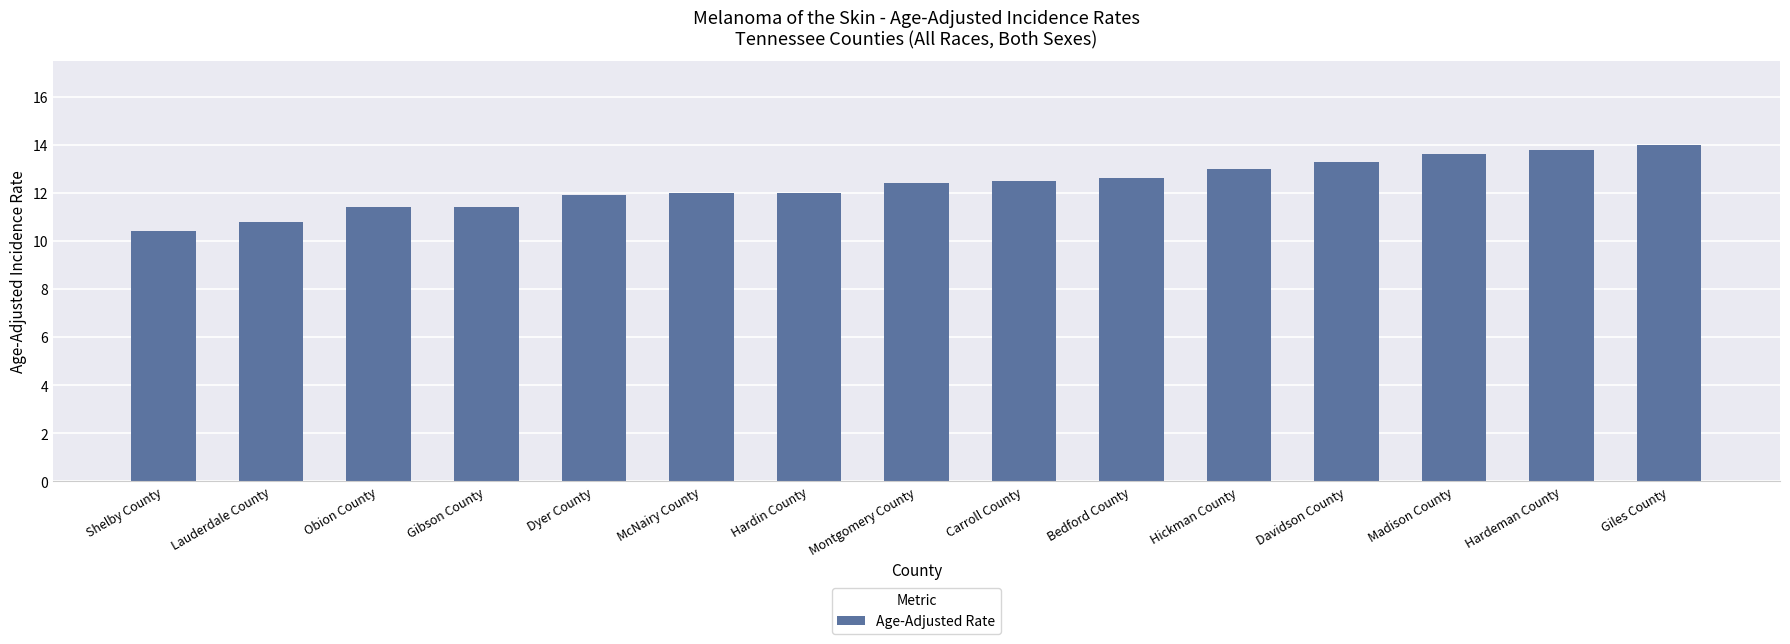

What is the value of the 6th bar from the left?

12.0